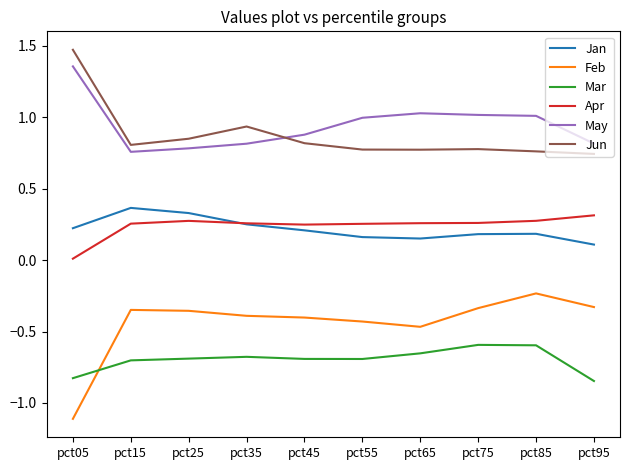

Is the value of Apr at pct65 greater than the value of Jan at pct65?

Yes